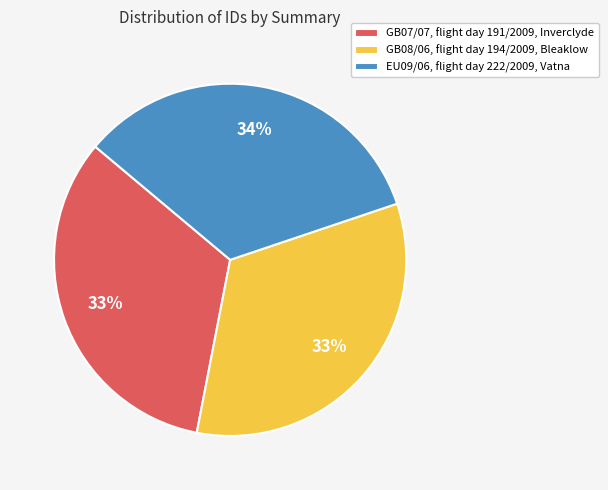

Which has a higher value, EU09/06, flight day 222/2009, Vatna or GB08/06, flight day 194/2009, Bleaklow?

EU09/06, flight day 222/2009, Vatna